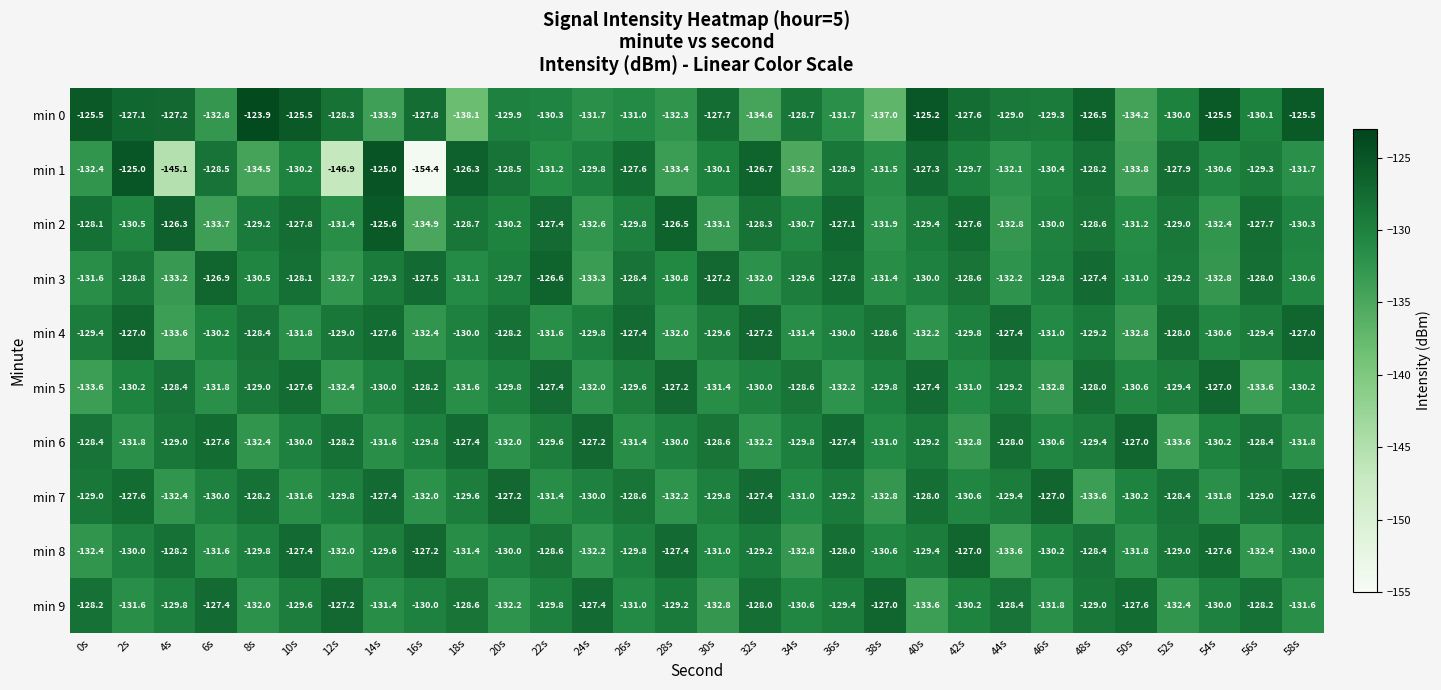

How many categories are shown in the chart?

30